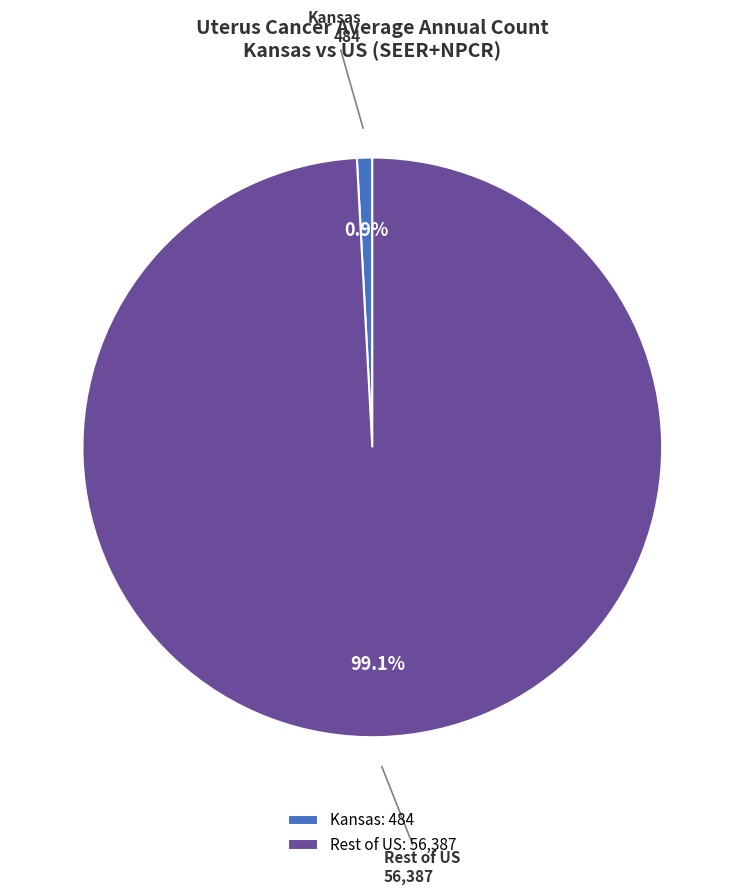

What portion of the pie excludes Rest of US?

0.8%